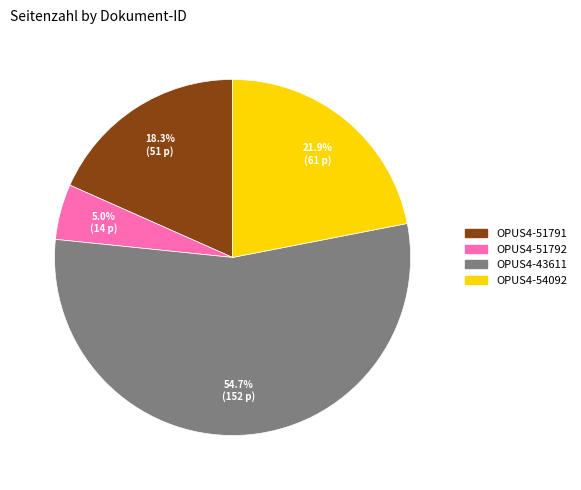

Which slice represents more than half of the pie?

OPUS4-43611